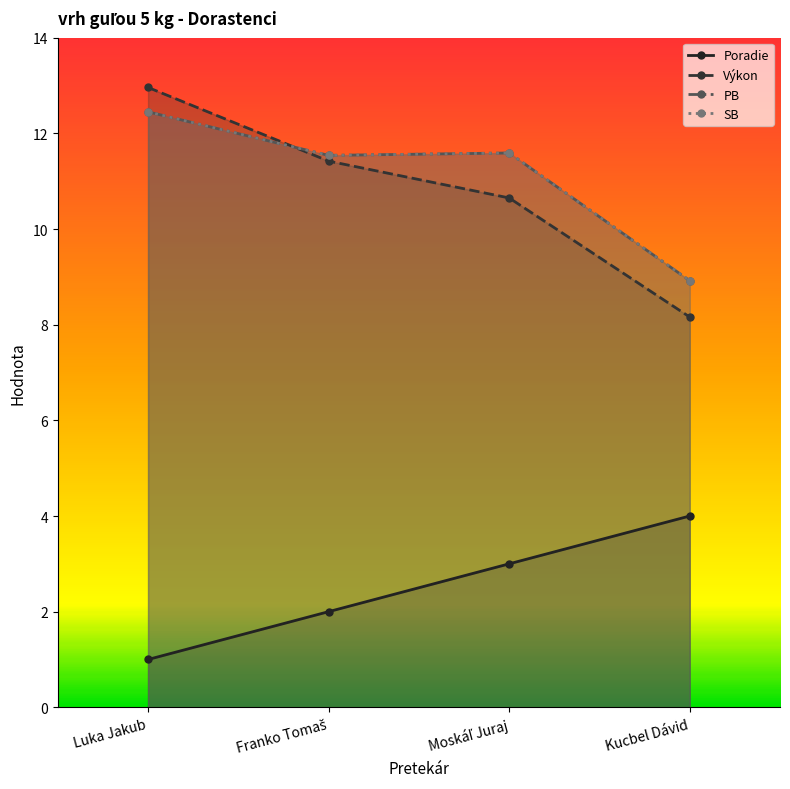

How many values in the SB series exceed 11?

3